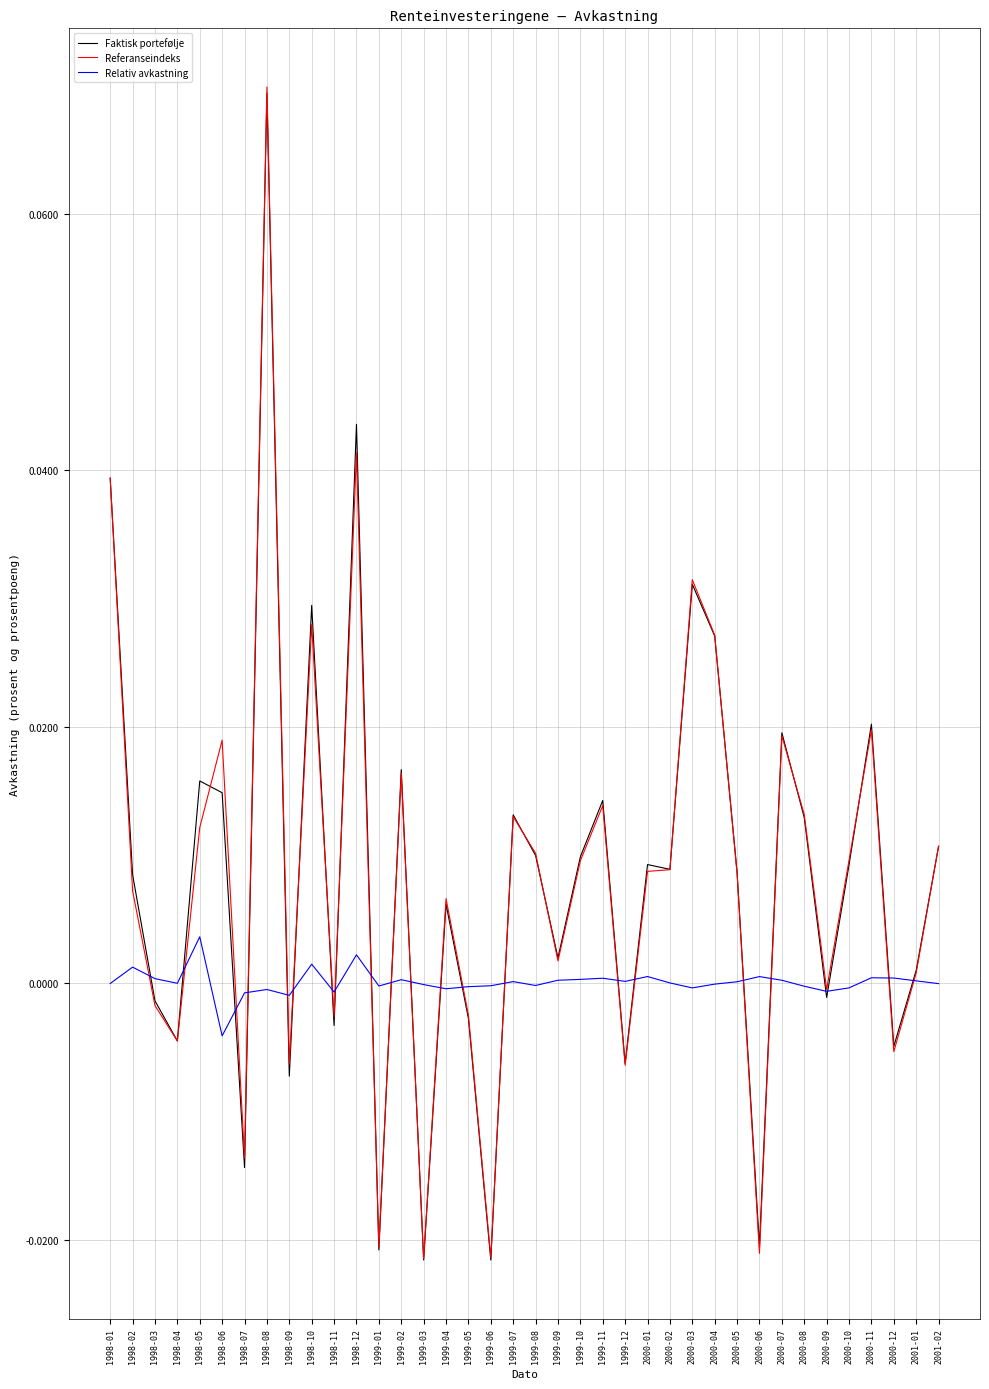

Which series changed the most between 1998-11 and 1999-11?

Faktisk portefølje